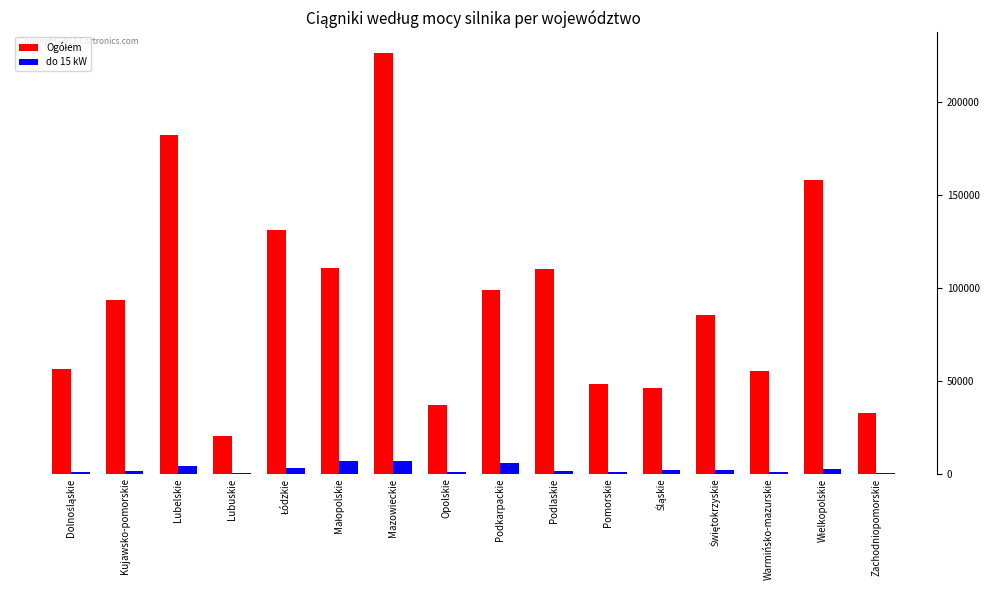

Does the chart contain stacked bars?

No